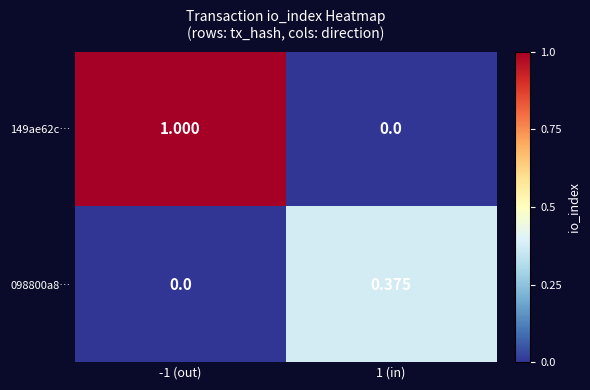

Is the value of 098800a8… at 1 (in) greater than the value of 149ae62c… at 1 (in)?

Yes